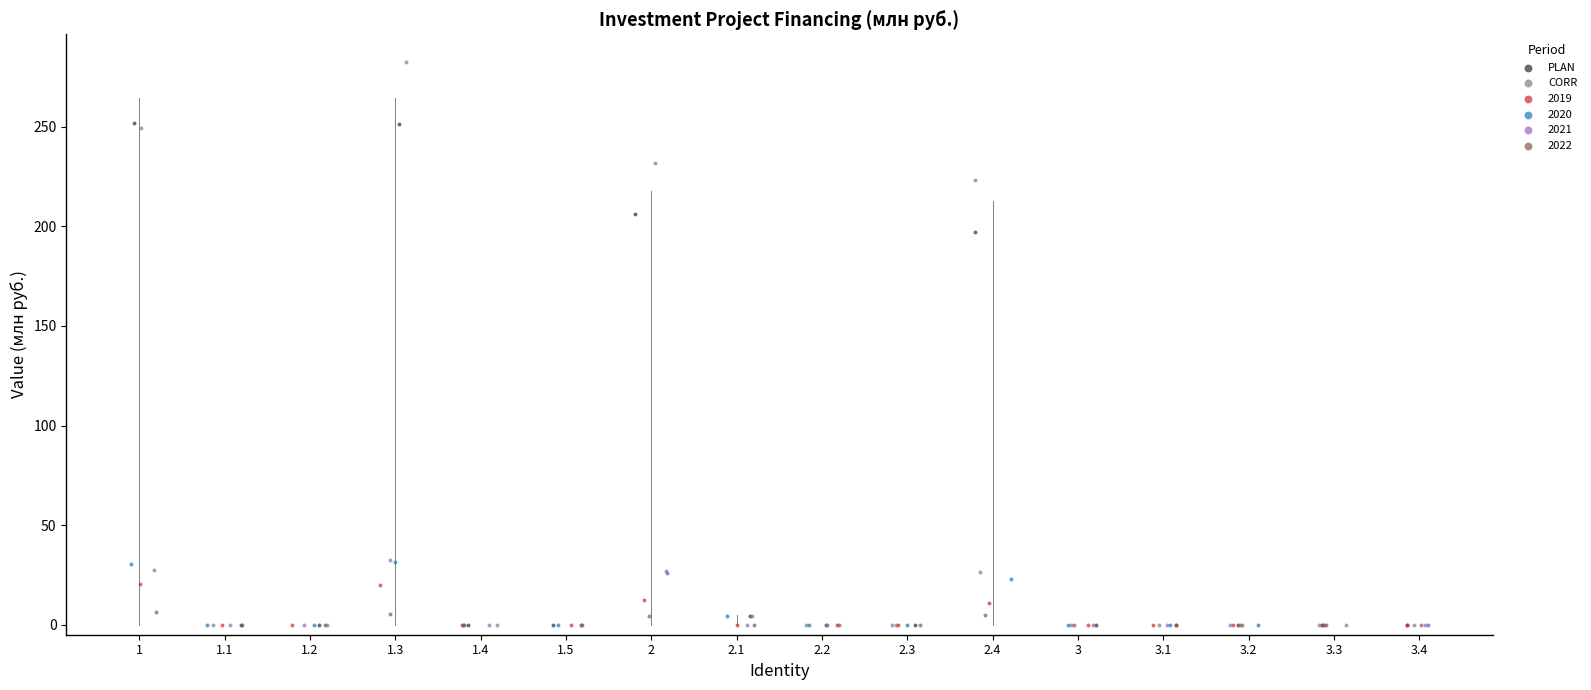

Which series reaches the maximum Y coordinate?

CORR